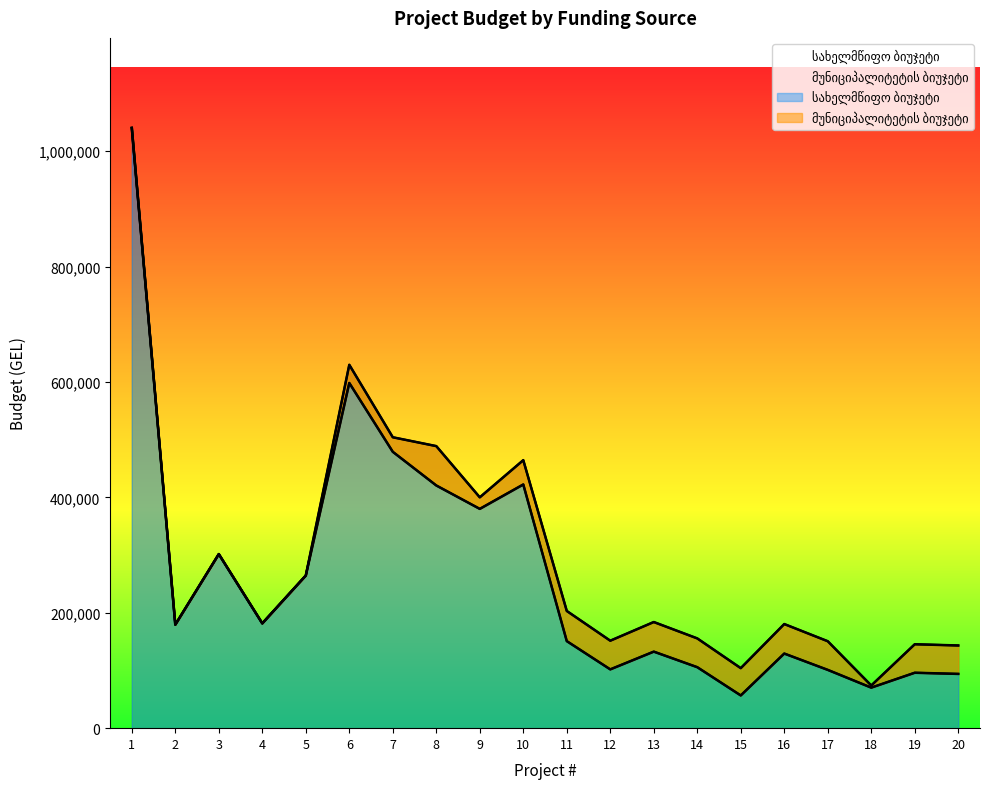

Reading left to right, list all the values displayed in this chart.

1=1040131.0	2=179355.0	3=301642.0	4=181579.0	5=264485.0	6=598196.9	7=478890.2	8=420565.0	9=380000.0	10=422301.7	11=150840.9	12=101877.0	13=132630.5	14=105672.2	15=56695.0	16=129300.4	17=101003.7	18=70237.3	19=96034.5	20=94022.4